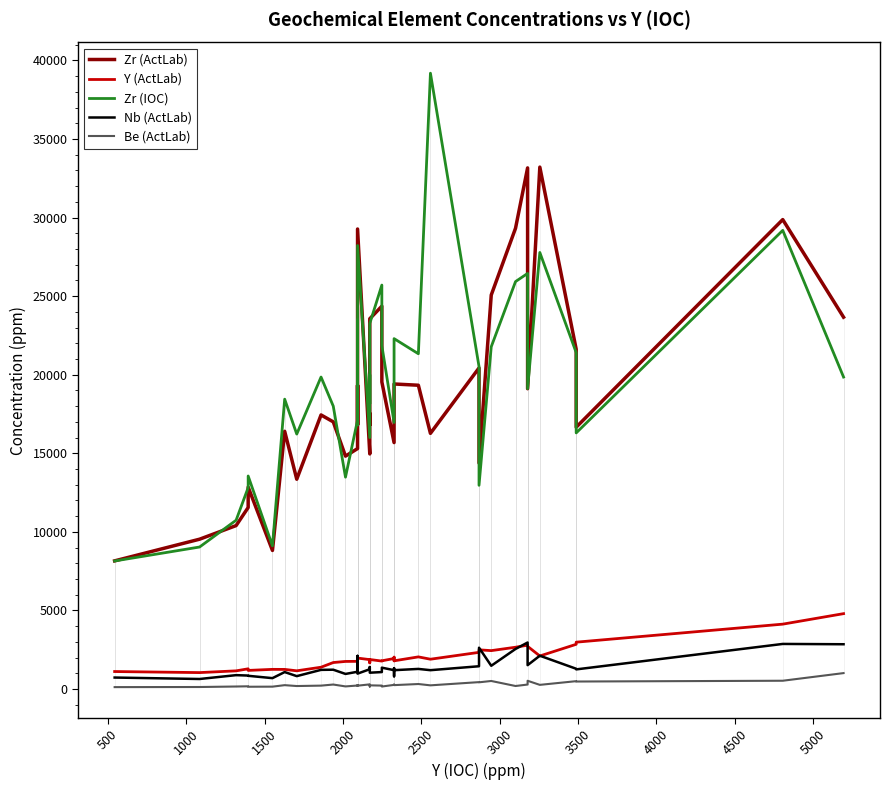

Is this an area chart (filled region under the line)?

No